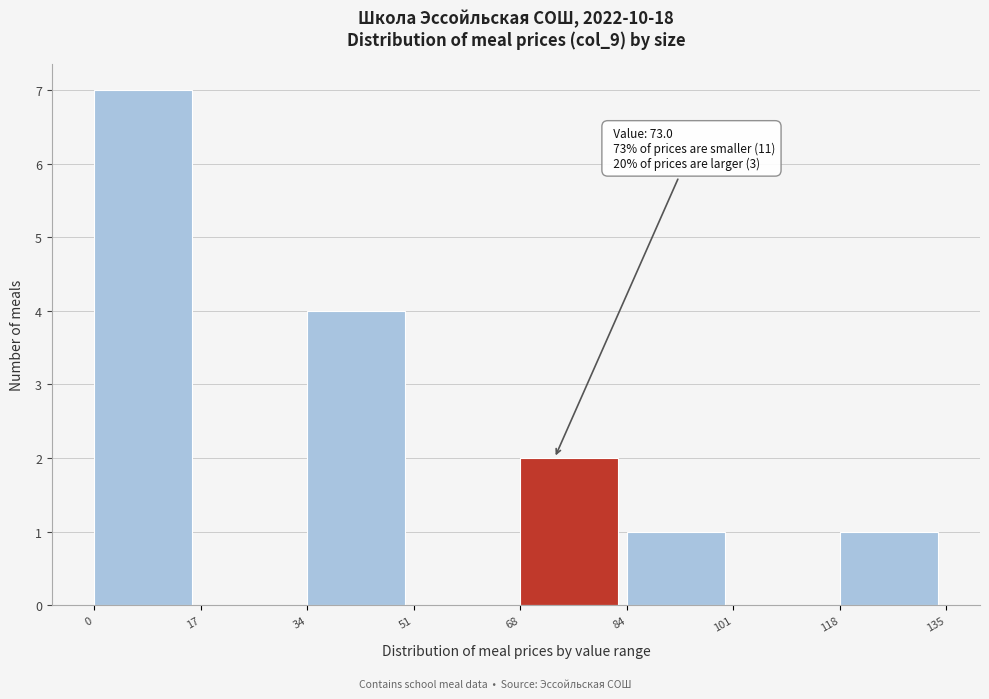

Over which range of the x-axis is the bar tallest?

0 to 17